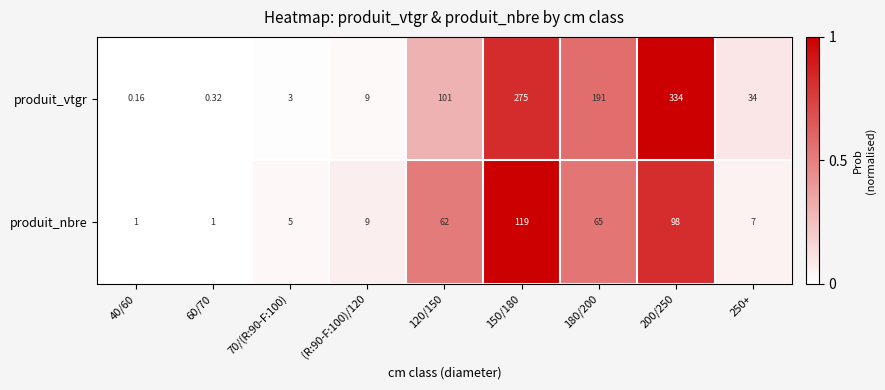

Is the value of produit_nbre at 200/250 greater than the value of produit_vtgr at 250+?

Yes